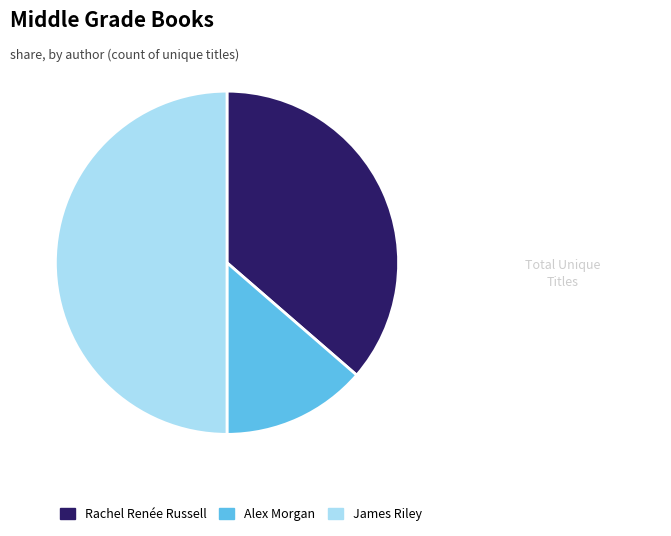

Is it true that Rachel Renée Russell is 42% of the pie?

False